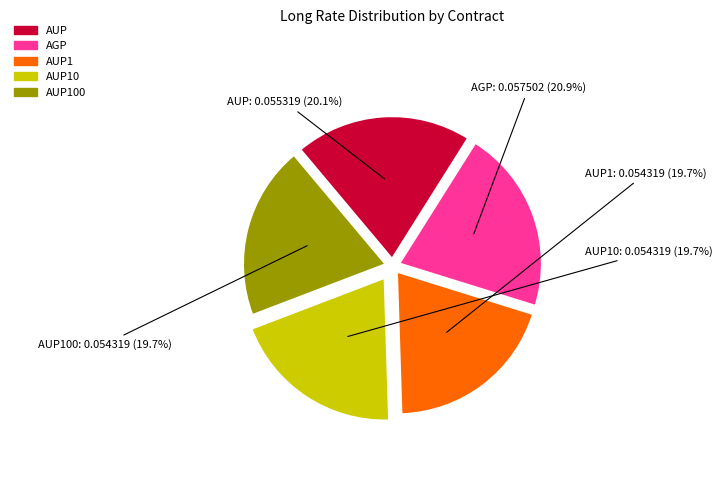

Does any single category account for the majority?

No